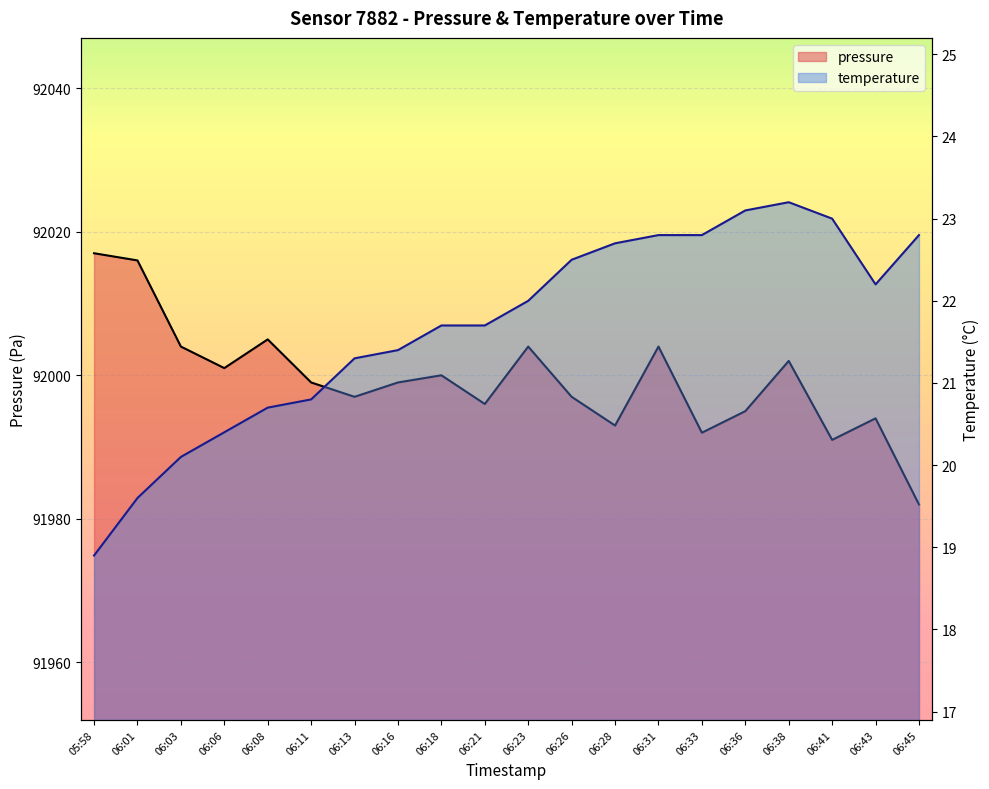

True or false: pressure and temperature cross at least once.

False